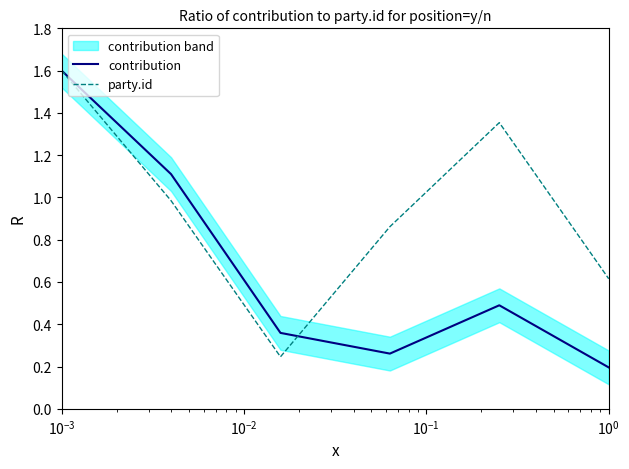

What is the highest value of the party.id series?

1.6